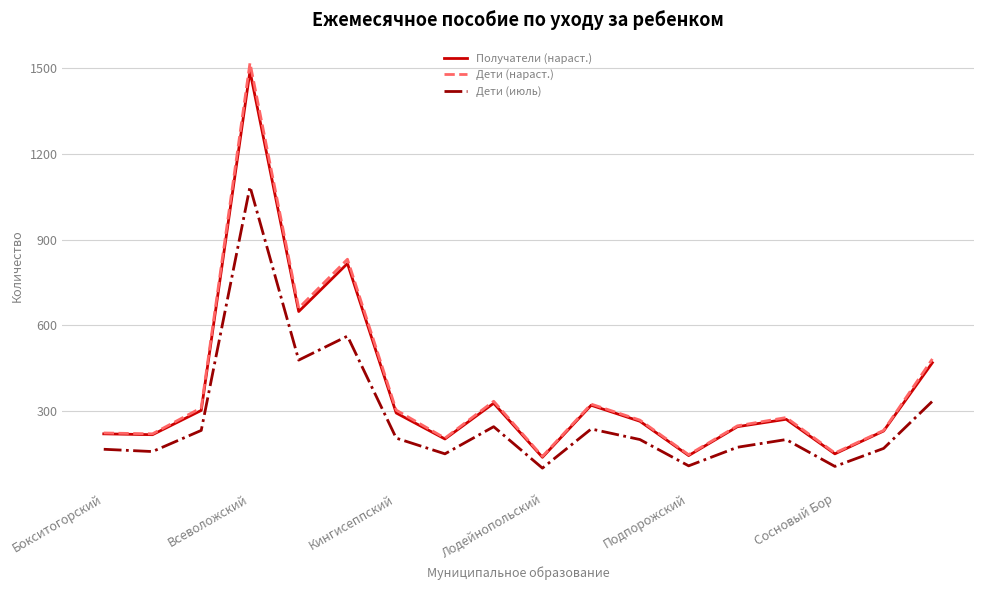

True or false: Дети (июль) and Получатели (нараст.) intersect in this chart.

False